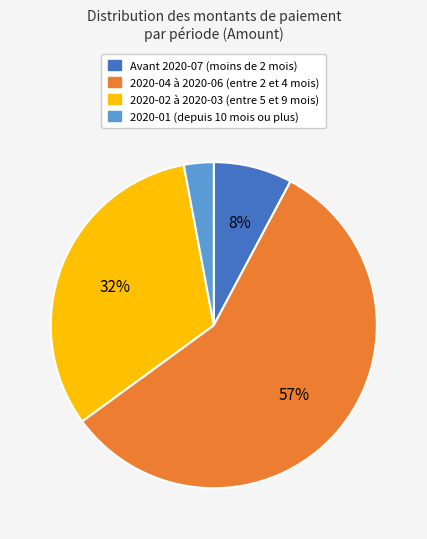

Rank the categories by value from highest to lowest.

2020-04 à 2020-06 (entre 2 et 4 mois), 2020-02 à 2020-03 (entre 5 et 9 mois), Avant 2020-07 (moins de 2 mois), 2020-01 (depuis 10 mois ou plus)